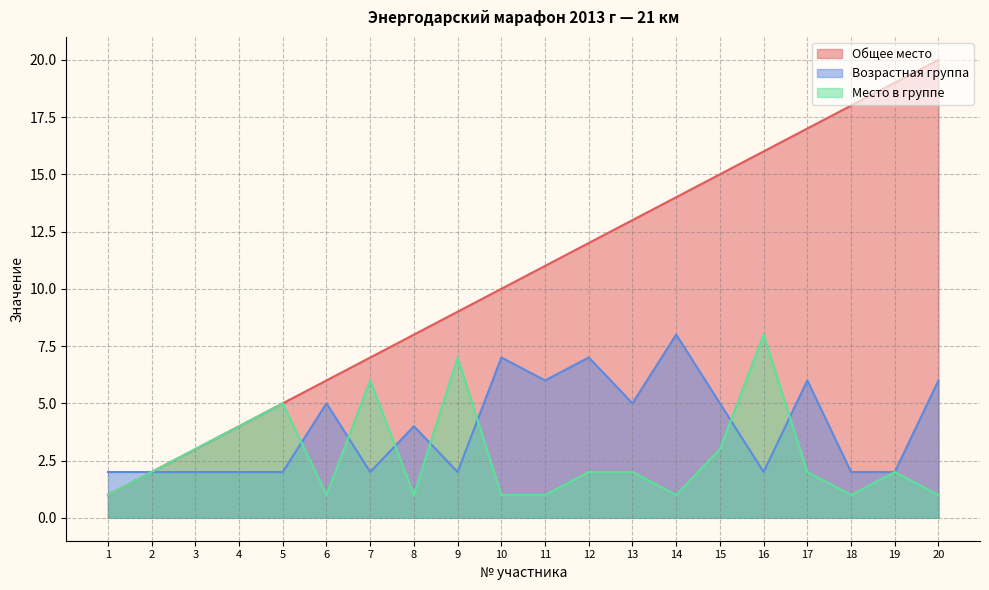

In Возрастная группа, how many points are lower than both neighbors (excluding endpoints)?

5